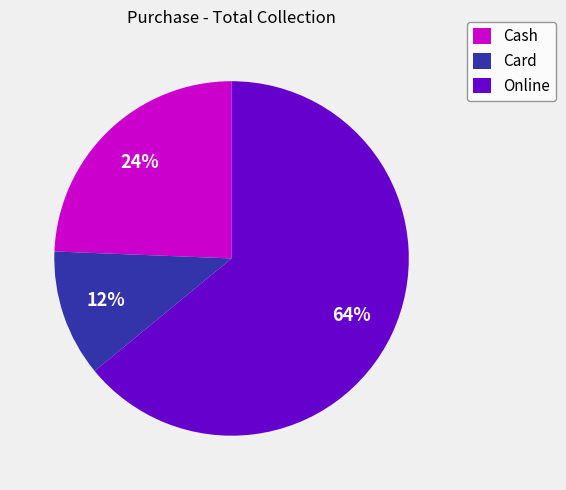

What is the smallest slice in the pie chart?

Card